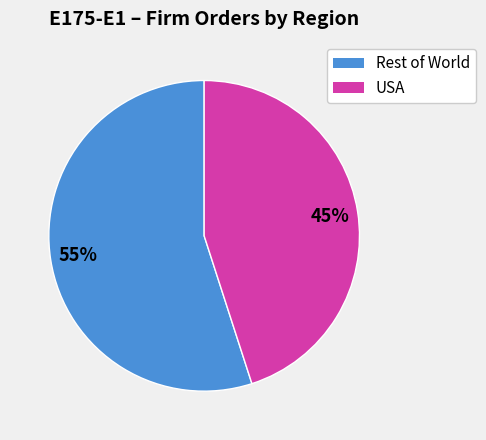

Does any single category account for the majority?

Yes